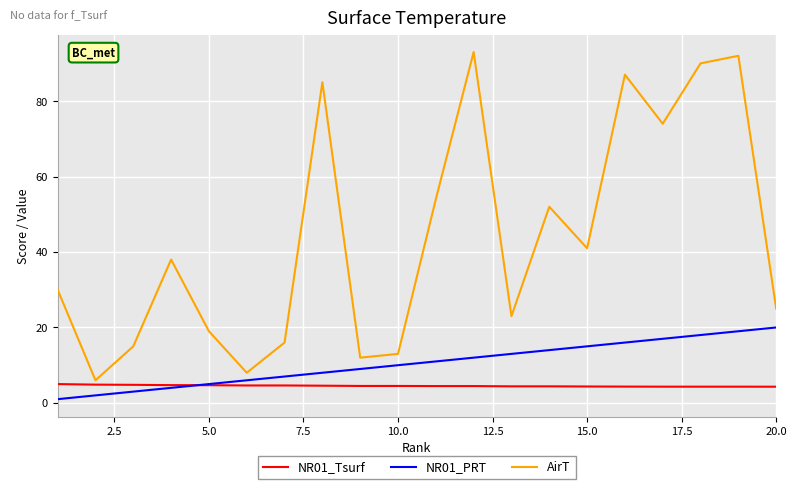

Which series has the widest spread of values?

AirT